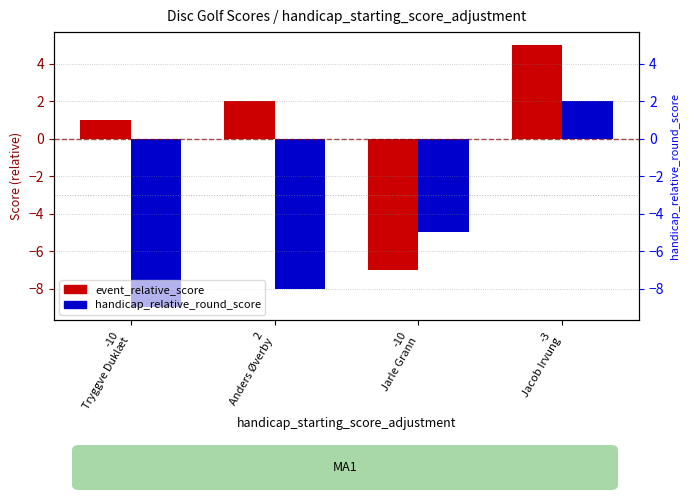

Is it true that handicap_relative_round_score equals -8 at 2
Anders Øverby?

True